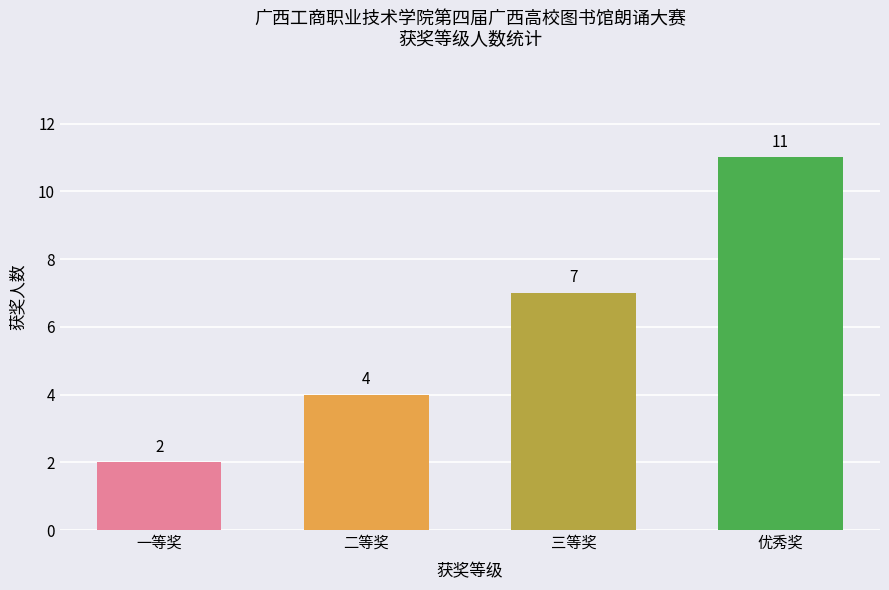

What is the minimum value shown in the chart?

2